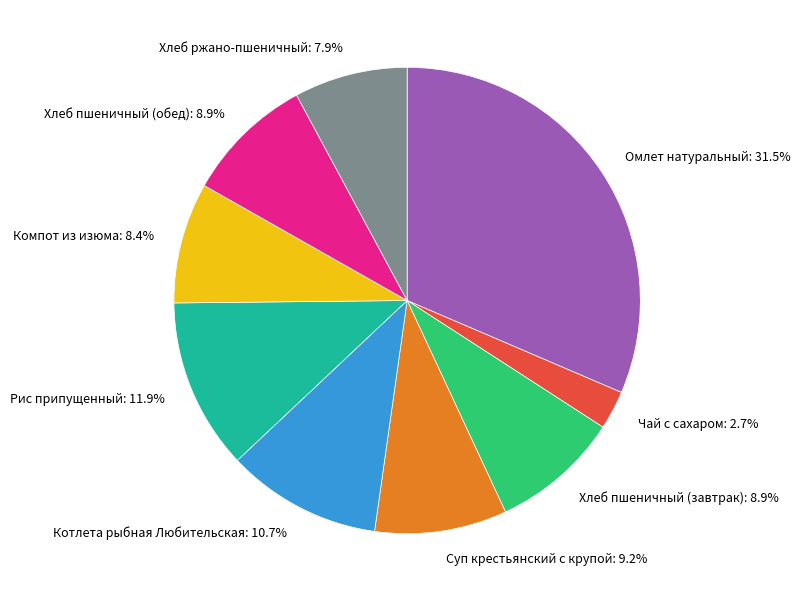

To the nearest percent, what is the combined percentage of Суп крестьянский с крупой and Котлета рыбная Любительская?

20%